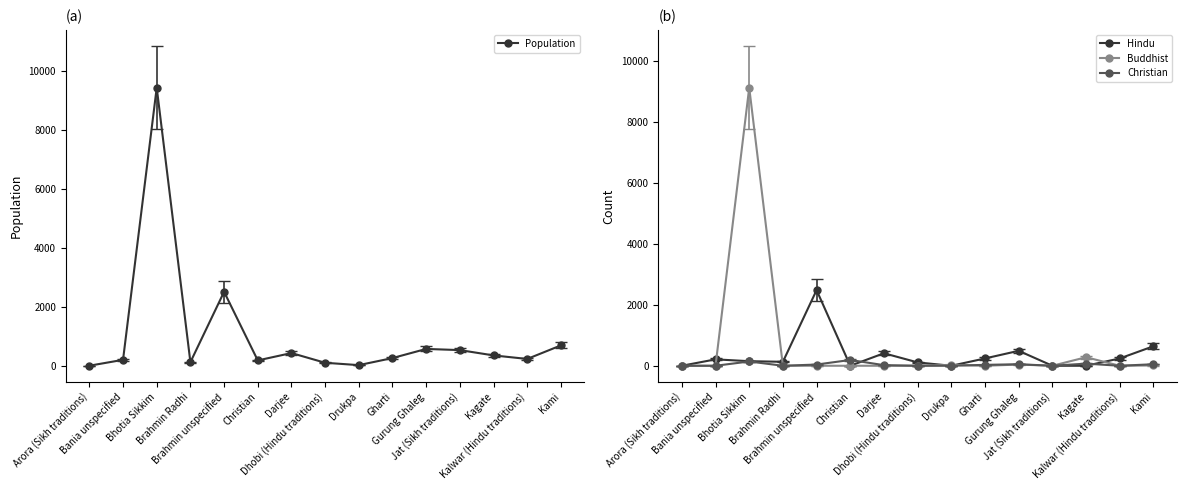

What is the sum of the Hindu values at Kami and Gurung Ghaleg?

1130